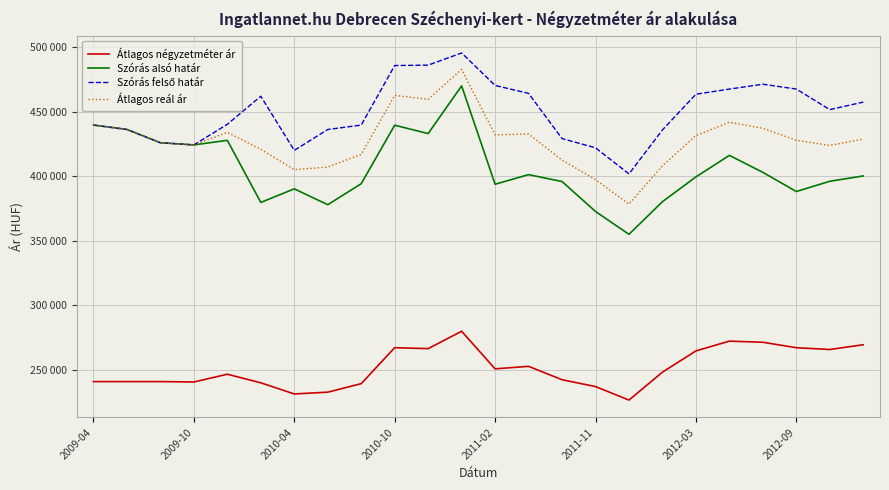

Does the chart display data point markers on the line(s)?

No